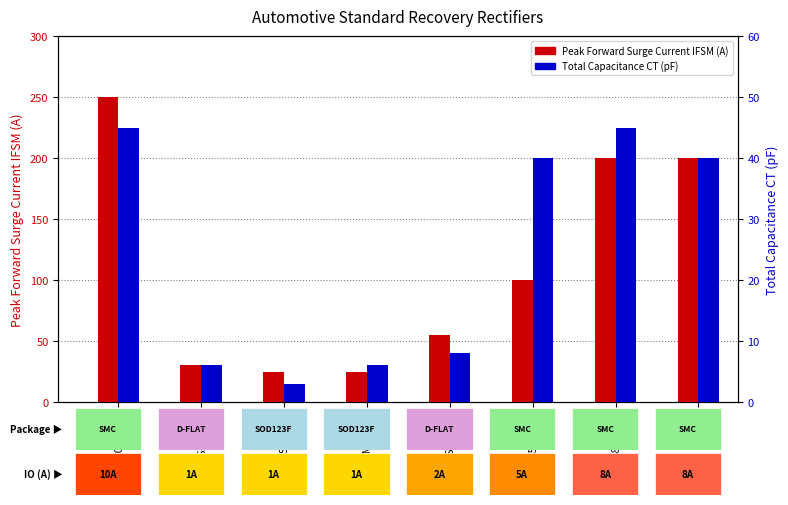

The Total Capacitance CT (pF) series shows 6 at S1MDFQ. True or false?

True